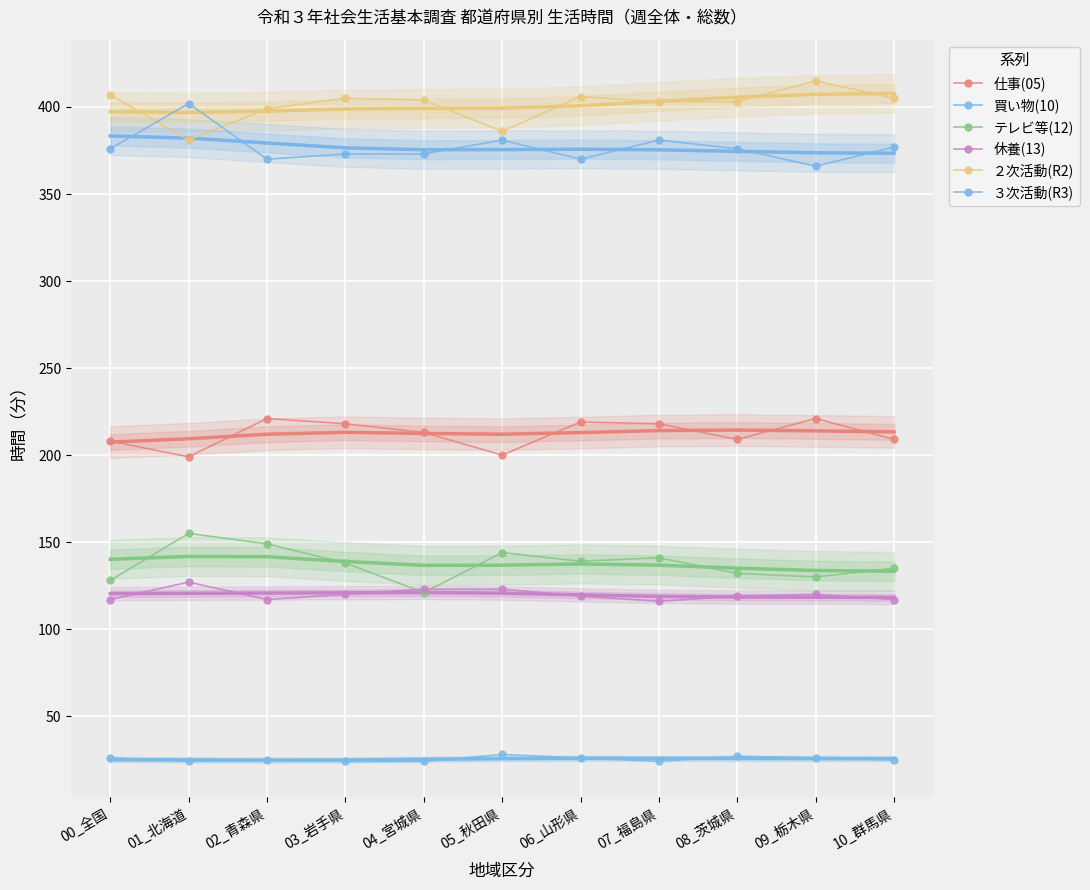

What is the sum of the ３次活動(R3) values at 07_福島県 and 02_青森県?

751